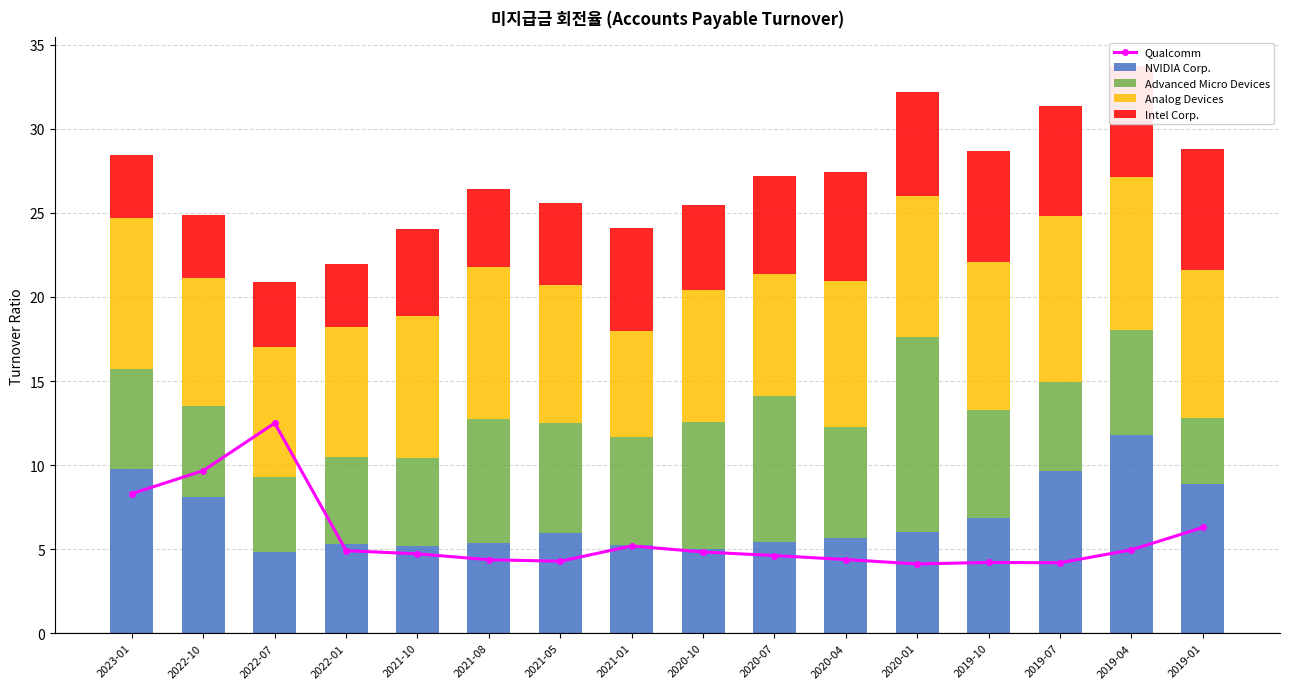

How many values in the Intel Corp. series are below 5?

6